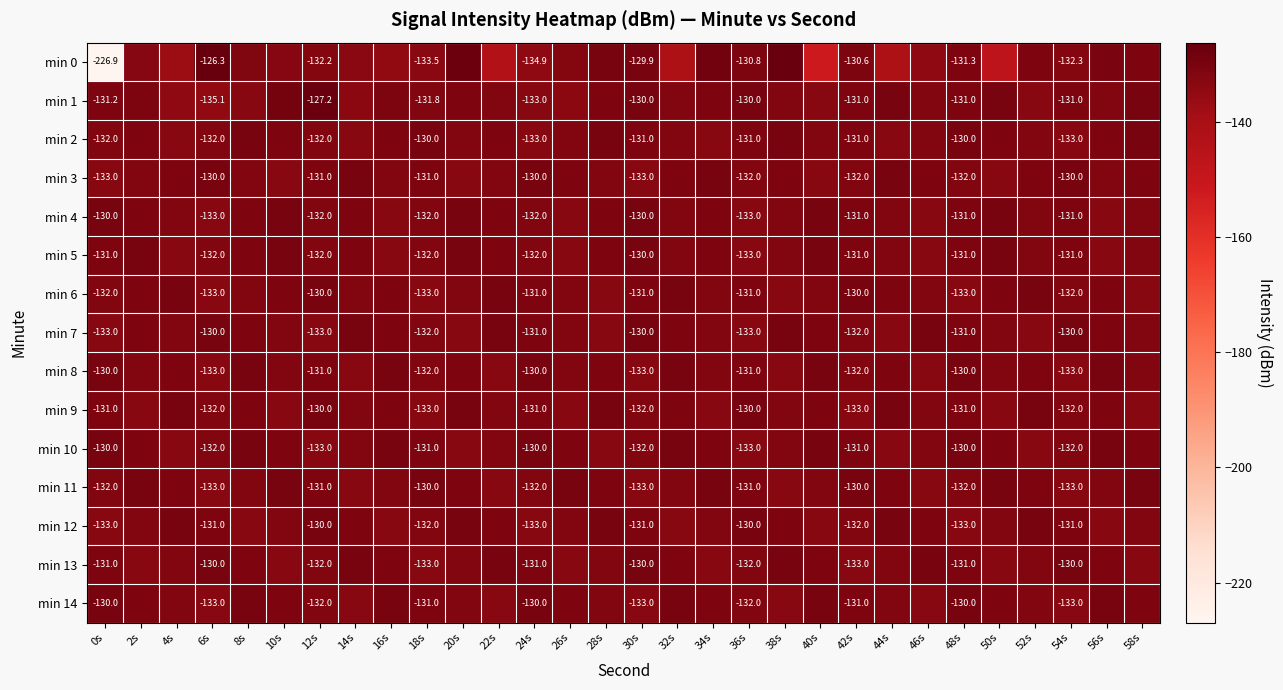

True or false: min 3 has a value of -130.0 at 24s.

True